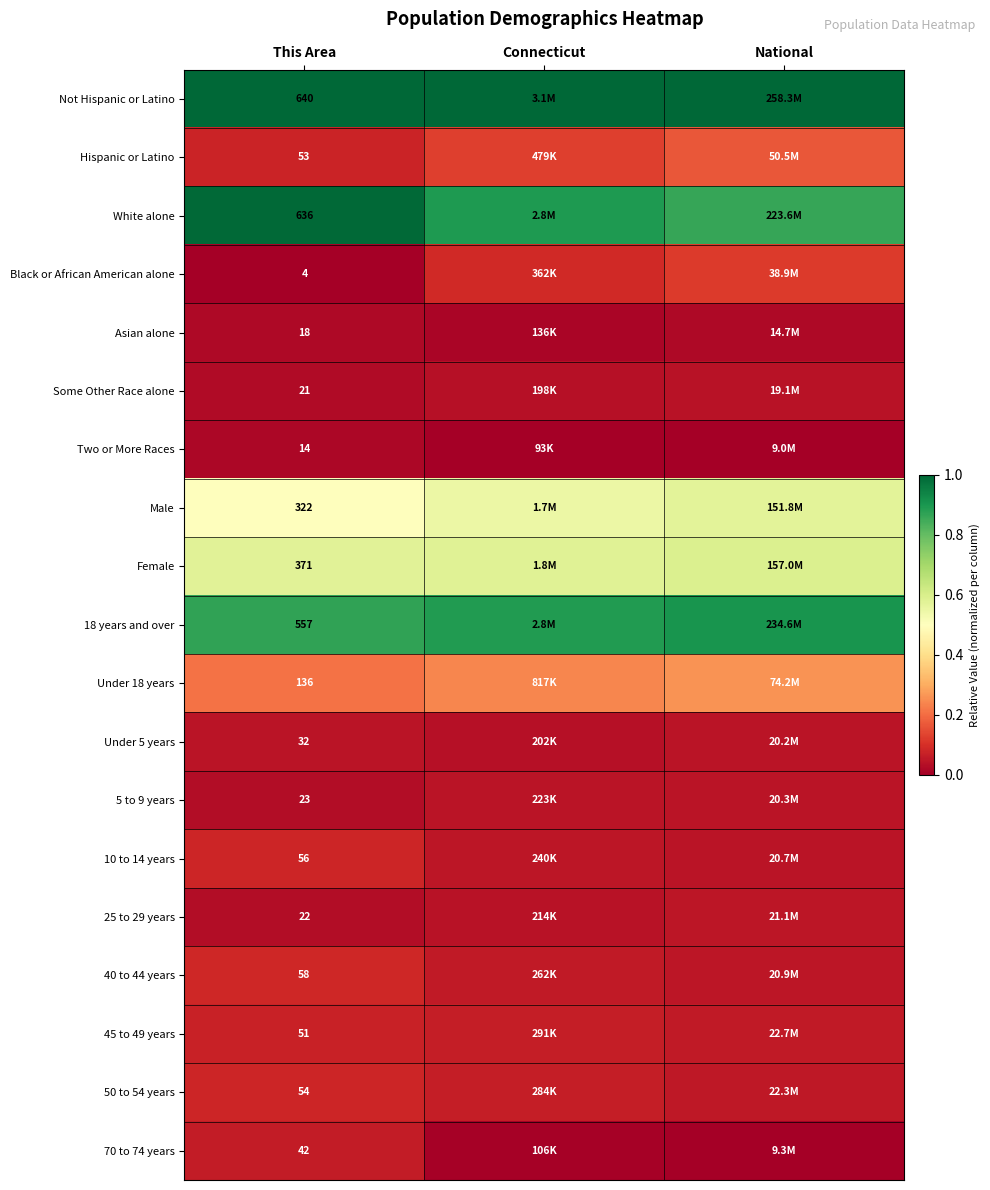

Which has a higher value, National or This Area?

National